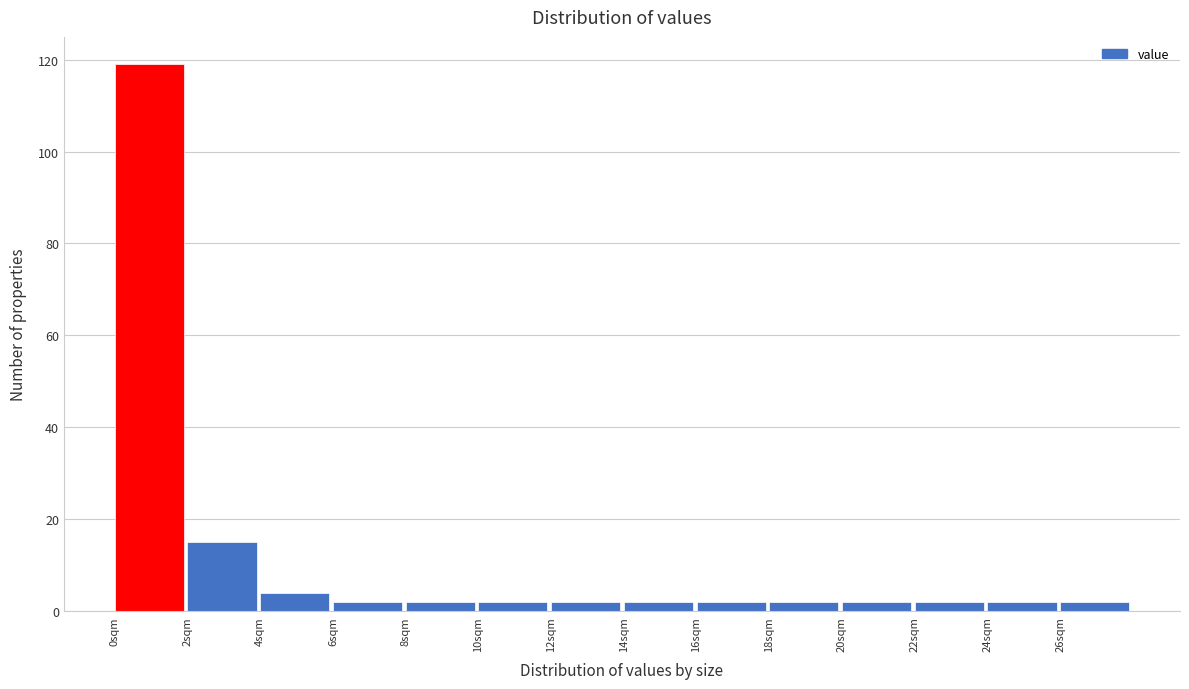

What is the height of the bar covering 26 to 28 on the x-axis? The values are not printed on the chart, so give them approximately, as read against the axis.

2